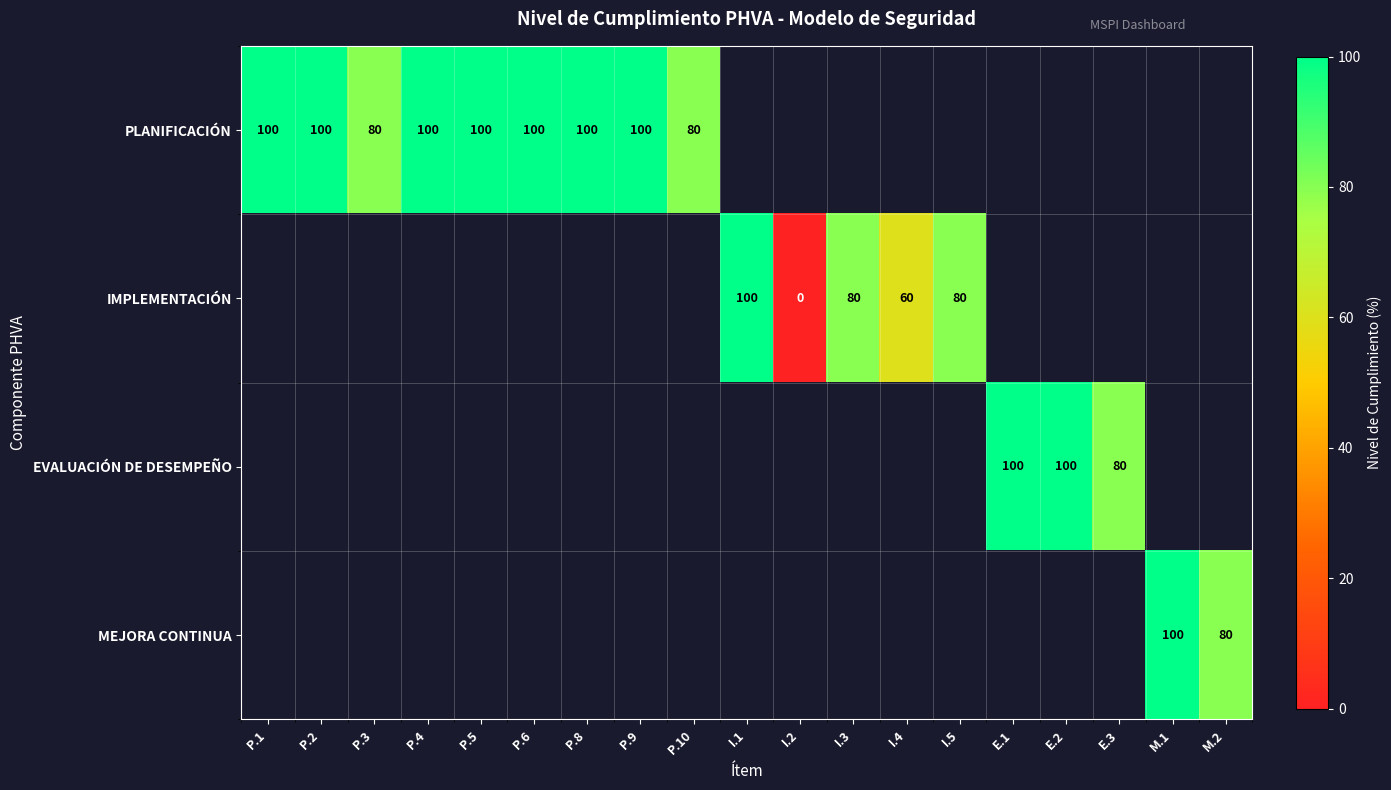

True or false: EVALUACIÓN DE DESEMPEÑO has a value of 100 at E.2.

True